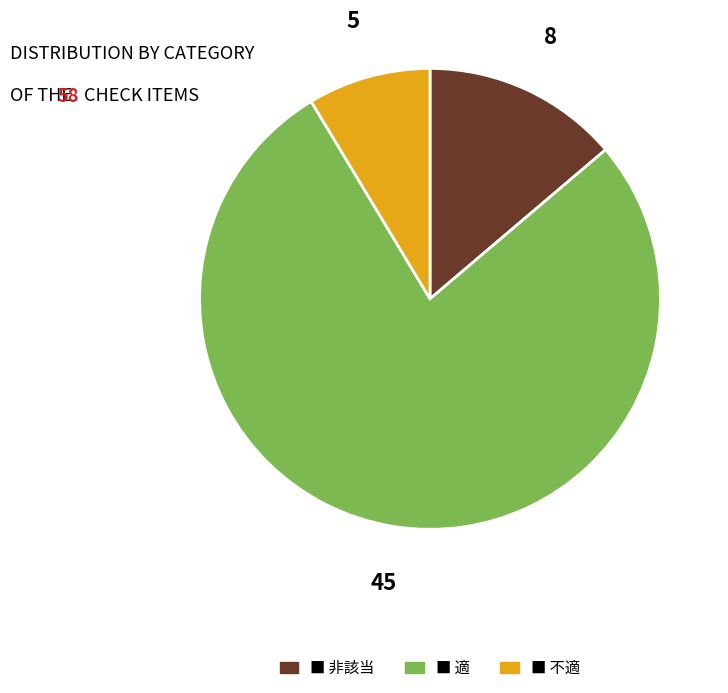

Is there any slice that represents more than half of the pie?

Yes